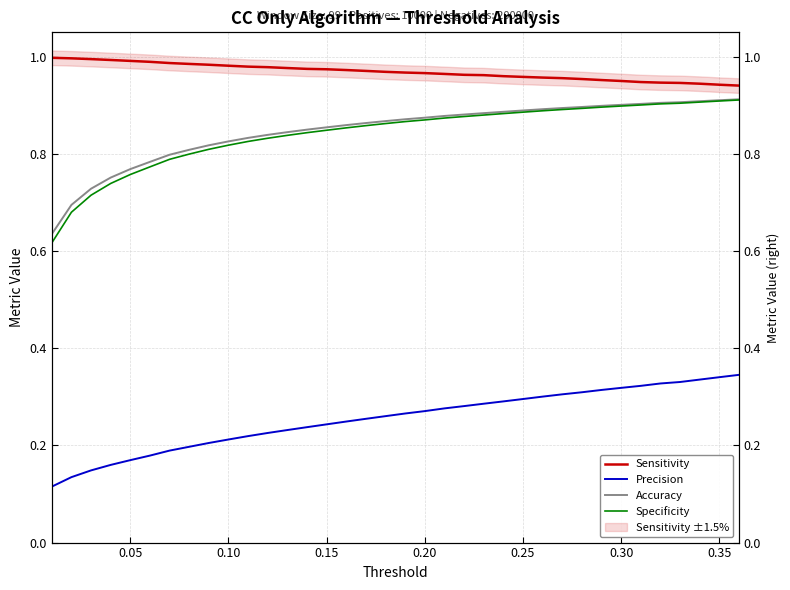

The Precision series shows 0.1 at 26. True or false?

False